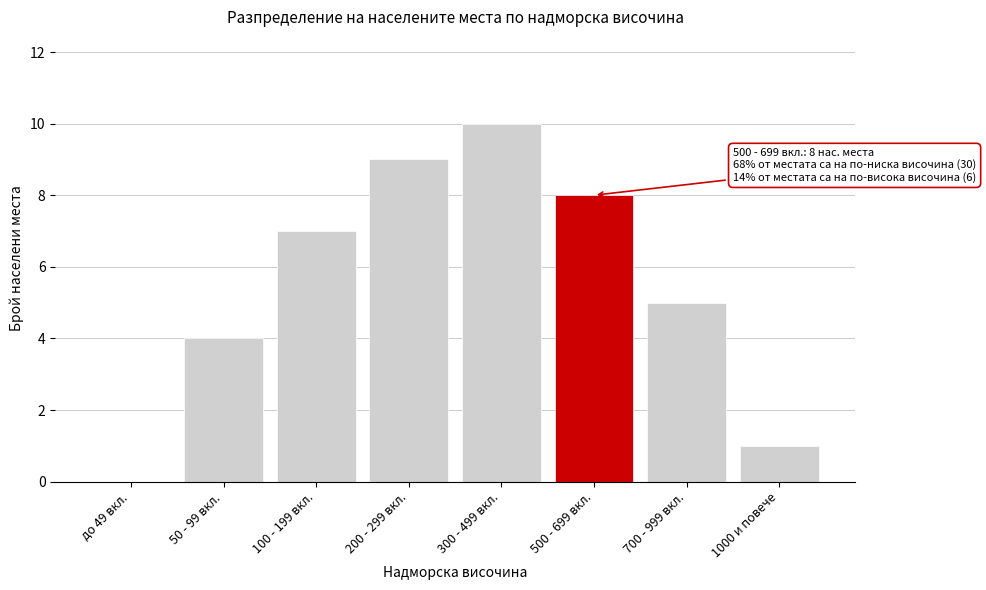

Reading right to left, extract all data points from this chart.

1000 и повече=1	700 - 999 вкл.=5	500 - 699 вкл.=8	300 - 499 вкл.=10	200 - 299 вкл.=9	100 - 199 вкл.=7	50 - 99 вкл.=4	до 49 вкл.=0